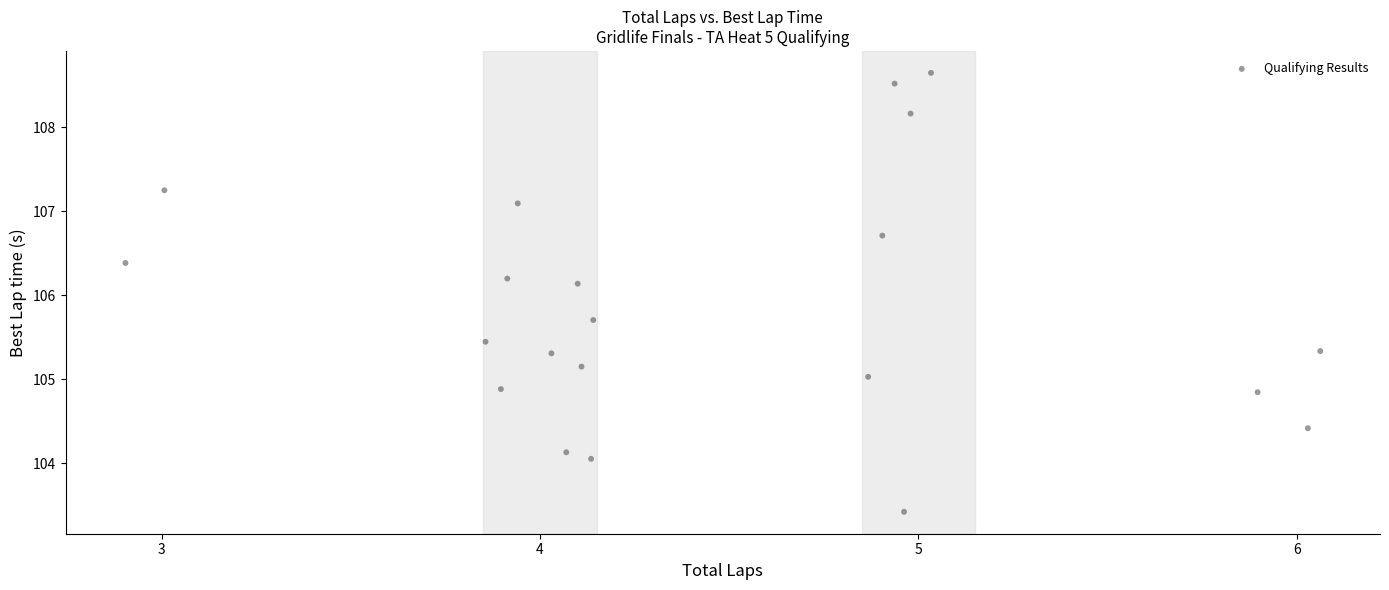

What Y value in the scatter plot is closest to 106?

106.1